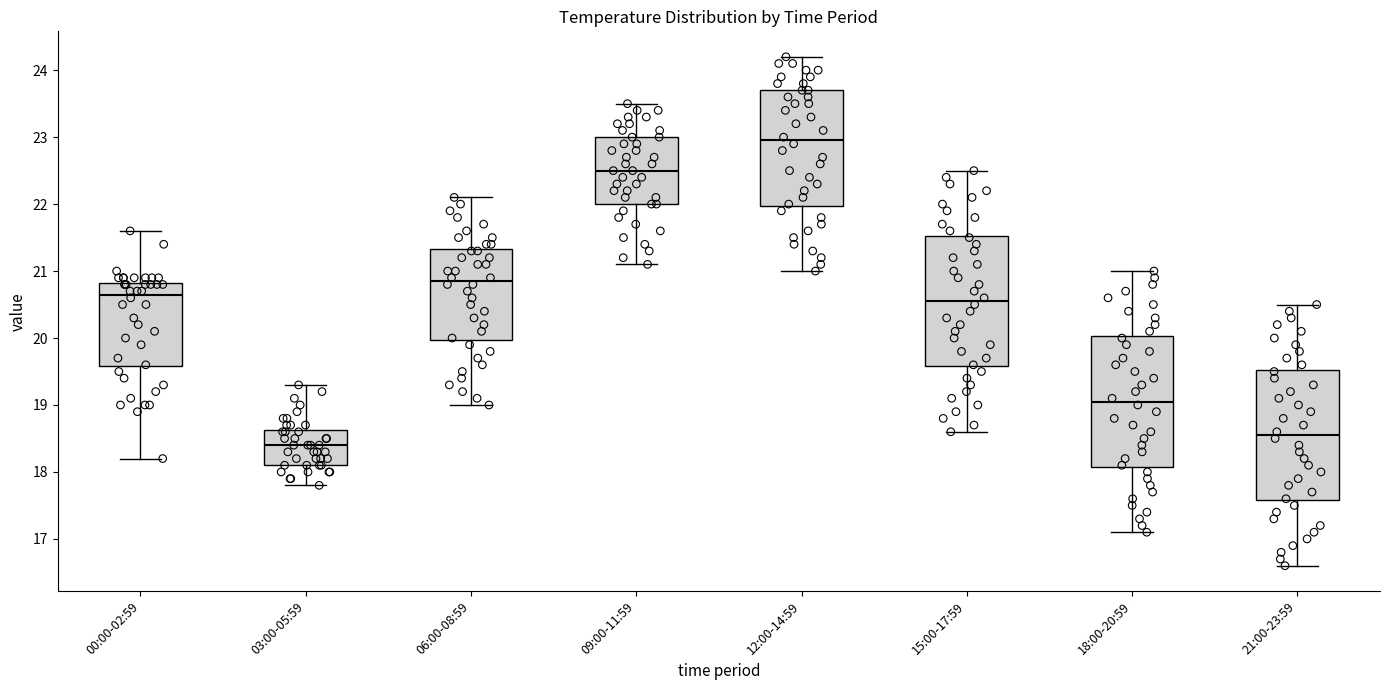

Reading left to right, transcribe this box plot: for each box, give where its median line is, the range the box spans, and where its two whiskers end, as read against the y-axis. The values are not printed on the chart, so give them approximately, as read against the axis.

00:00-02:59: median 20.7, box 19.6 to 20.8, whiskers 18.2 to 21.6
03:00-05:59: median 18.4, box 18.1 to 18.6, whiskers 17.8 to 19.3
06:00-08:59: median 20.9, box 20.0 to 21.3, whiskers 19.0 to 22.1
09:00-11:59: median 22.5, box 22.0 to 23.0, whiskers 21.1 to 23.5
12:00-14:59: median 23.0, box 22.0 to 23.7, whiskers 21.0 to 24.2
15:00-17:59: median 20.6, box 19.6 to 21.5, whiskers 18.6 to 22.5
18:00-20:59: median 19.1, box 18.1 to 20.0, whiskers 17.1 to 21.0
21:00-23:59: median 18.6, box 17.6 to 19.5, whiskers 16.6 to 20.5